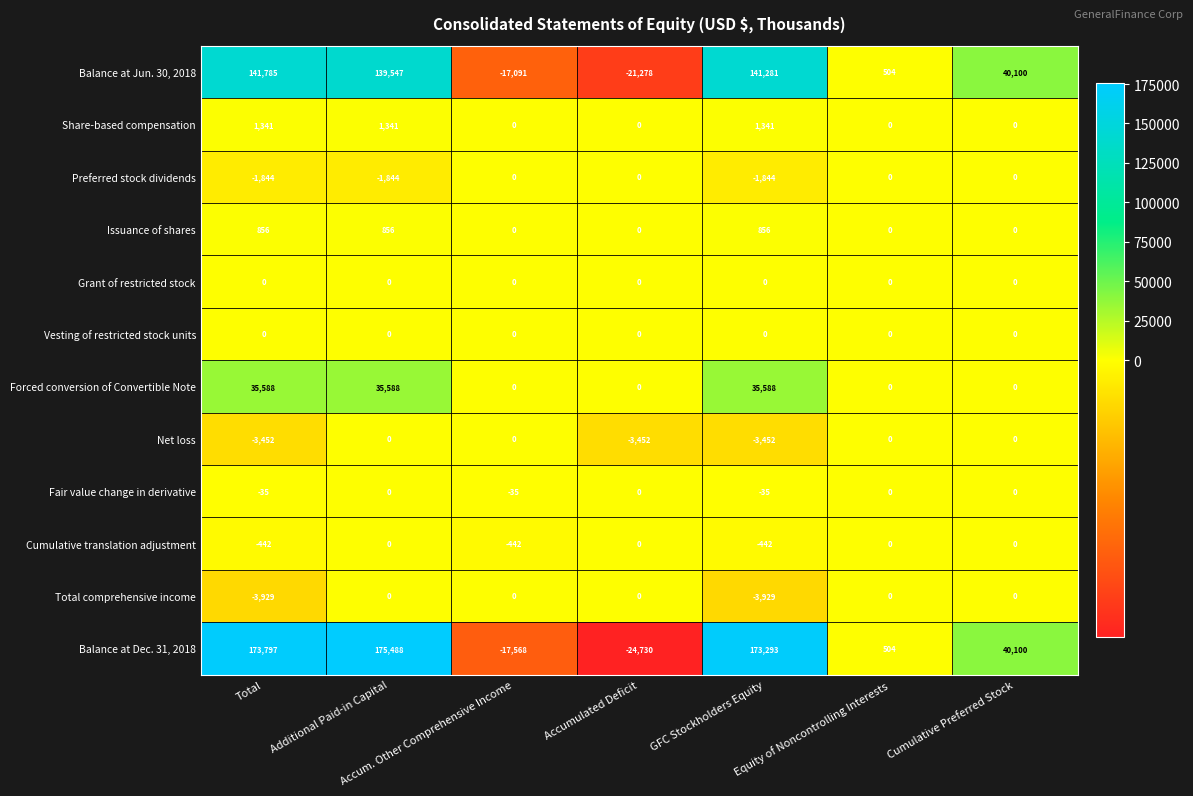

Is it true that Balance at Jun. 30, 2018 equals 141281 at GFC Stockholders Equity?

True